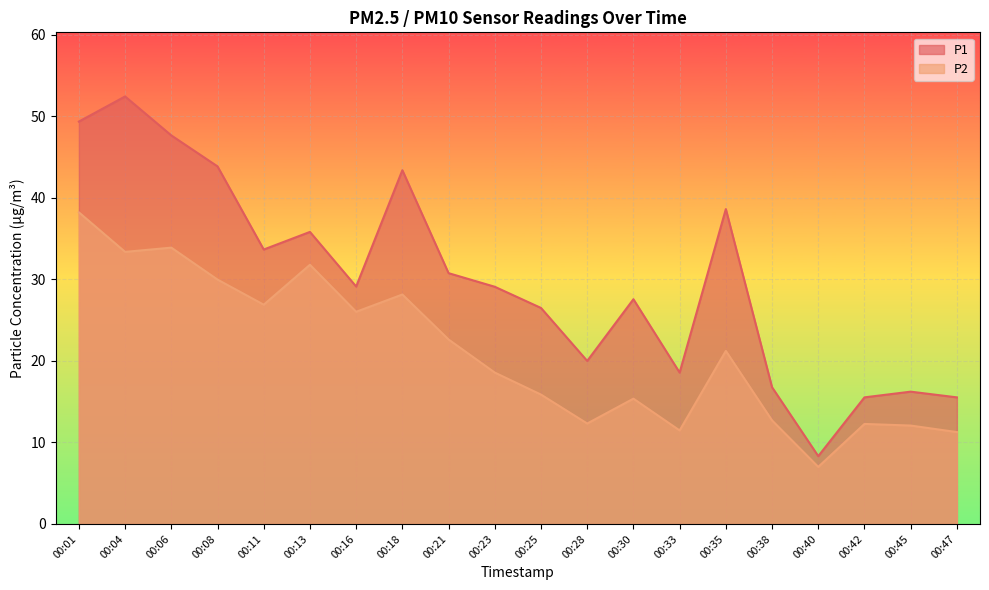

What is the minimum value shown in the chart?

7.0